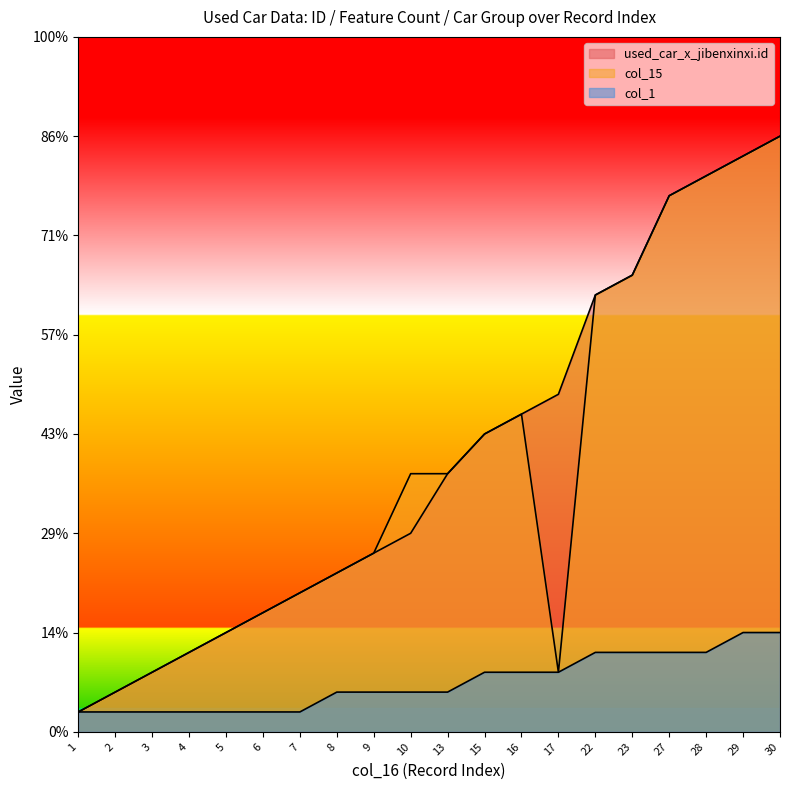

Reading left to right, transcribe all the data shown in this chart.

used_car_x_jibenxinxi.id: 1=1	2=2	3=3	4=4	5=5	6=6	7=7	8=8	9=9	10=10	13=13	15=15	16=16	17=17	22=22	23=23	27=27	28=28	29=29	30=30
col_15: 1=1	2=2	3=3	4=4	5=5	6=6	7=7	8=8	9=9	10=13	13=13	15=15	16=16	17=3	22=22	23=23	27=27	28=28	29=29	30=30
col_1: 1=1	2=1	3=1	4=1	5=1	6=1	7=1	8=2	9=2	10=2	13=2	15=3	16=3	17=3	22=4	23=4	27=4	28=4	29=5	30=5